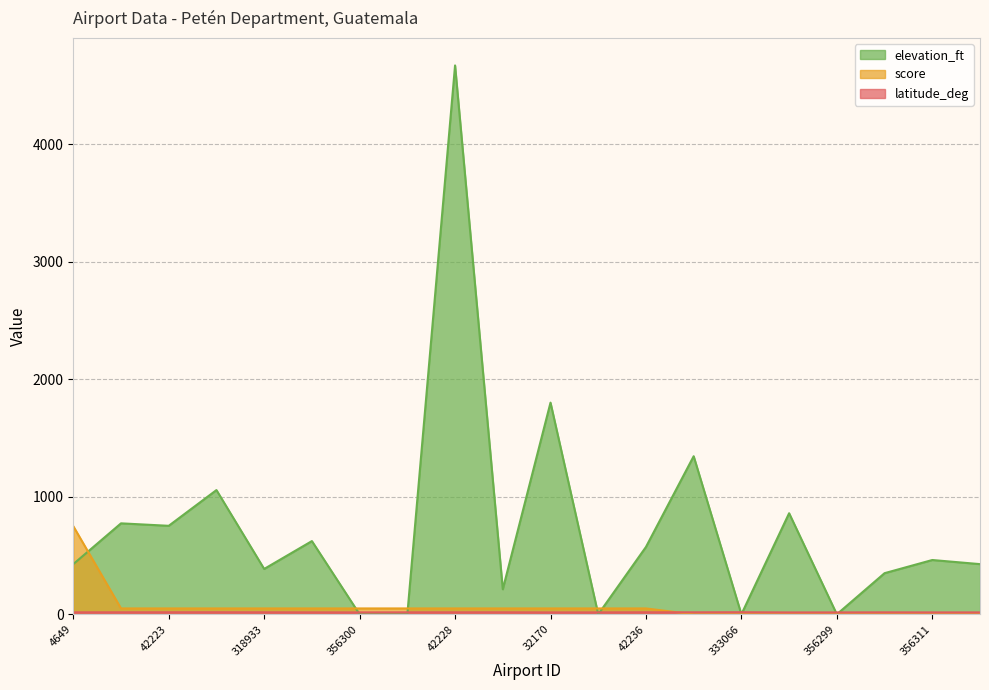

How many lines are shown in the chart?

3